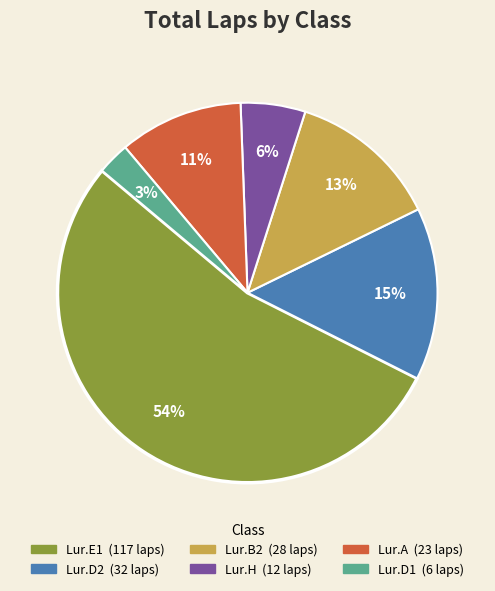

Does any single category account for the majority?

Yes